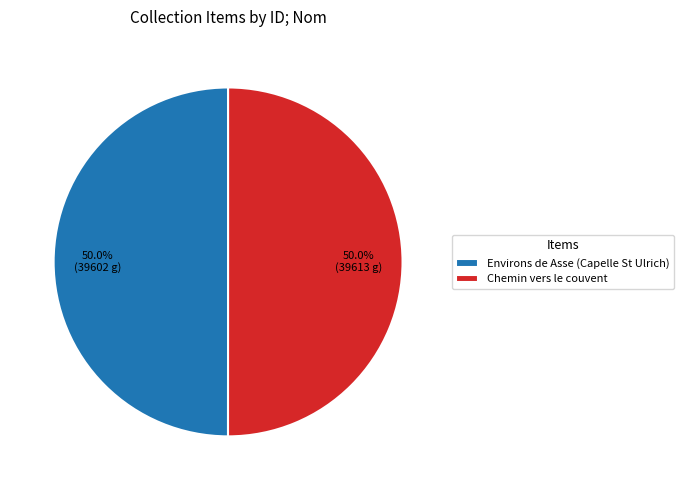

Approximately how many times larger is the value at Chemin vers le couvent compared to Environs de Asse (Capelle St Ulrich)?

1.0